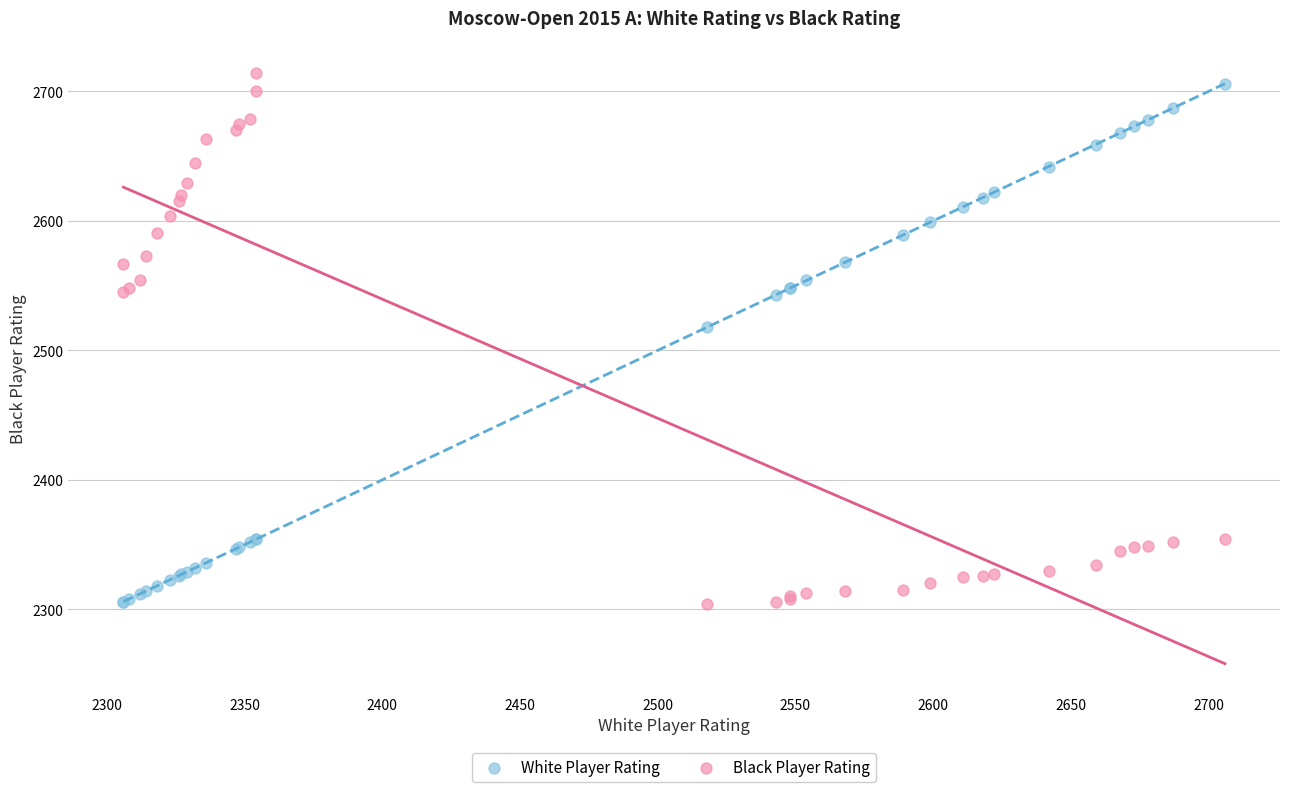

What are all the series names shown in the legend?

White Player Rating, Black Player Rating